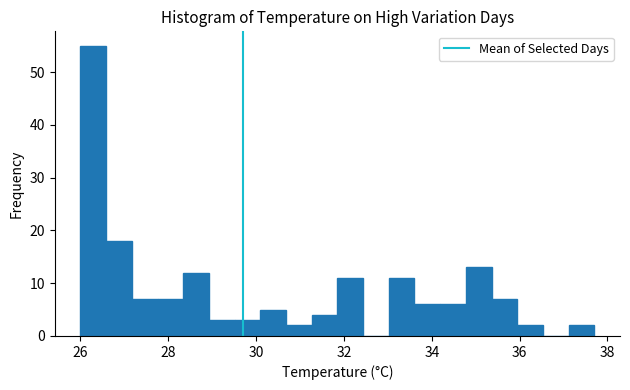

Around what value on the x-axis is the tallest bar? Give the approximate position of its centre, as read against the axis.

26.2